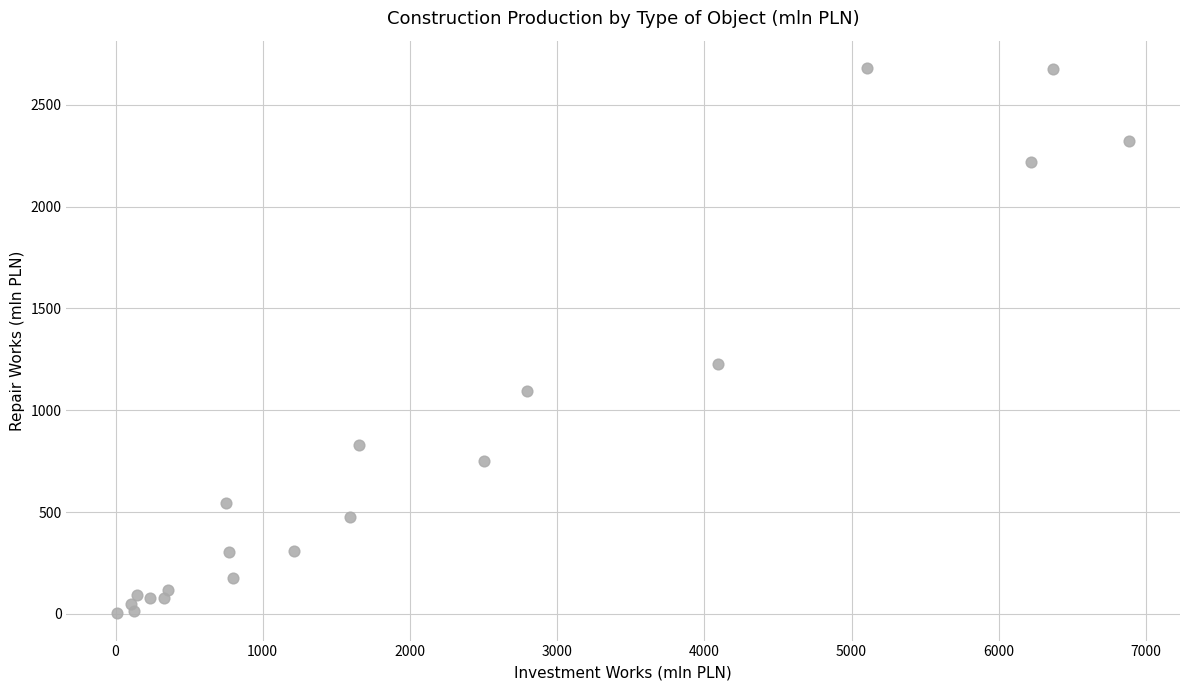

What is the range of Y values (max minus min)?

2677.5